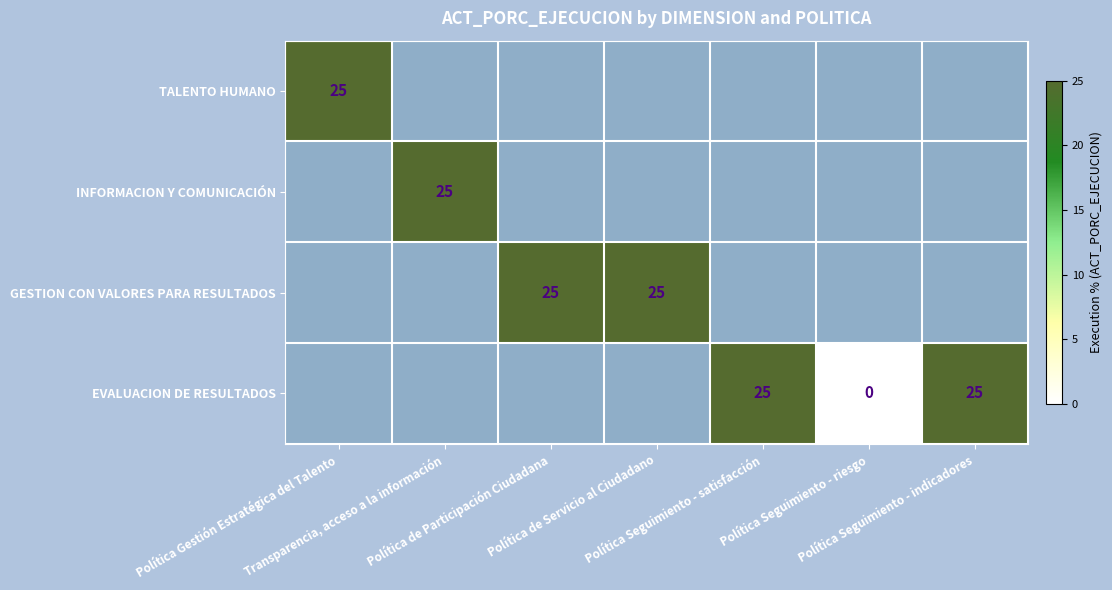

Which category has the lowest value in the TALENTO HUMANO series?

Transparencia, acceso a la información